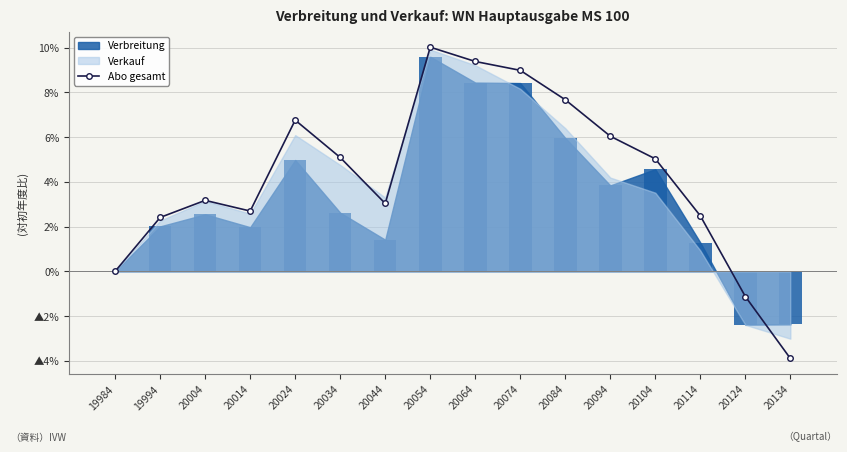

Are the bars horizontal?

No